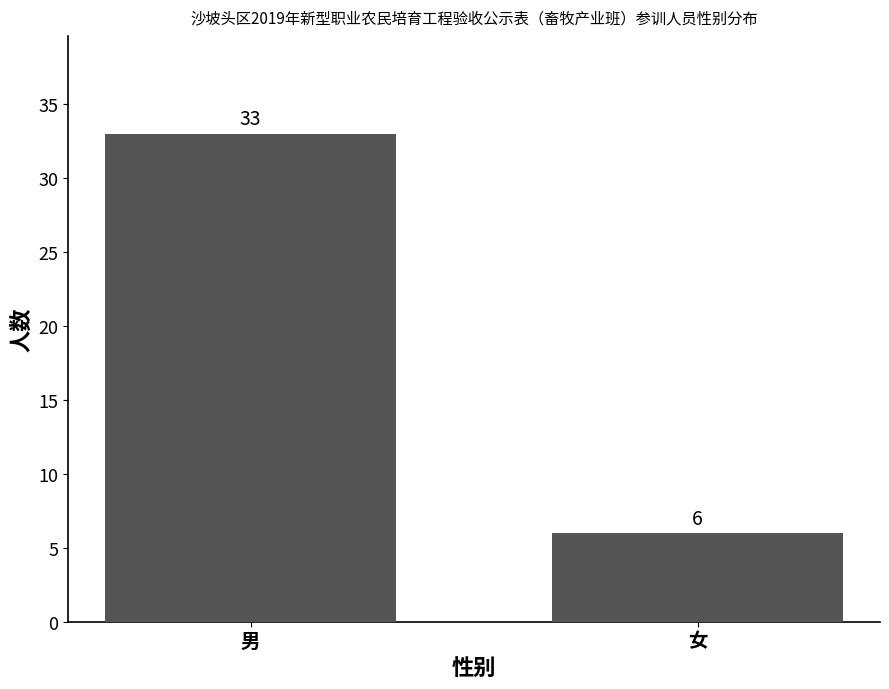

Count the number of categories in the chart.

2